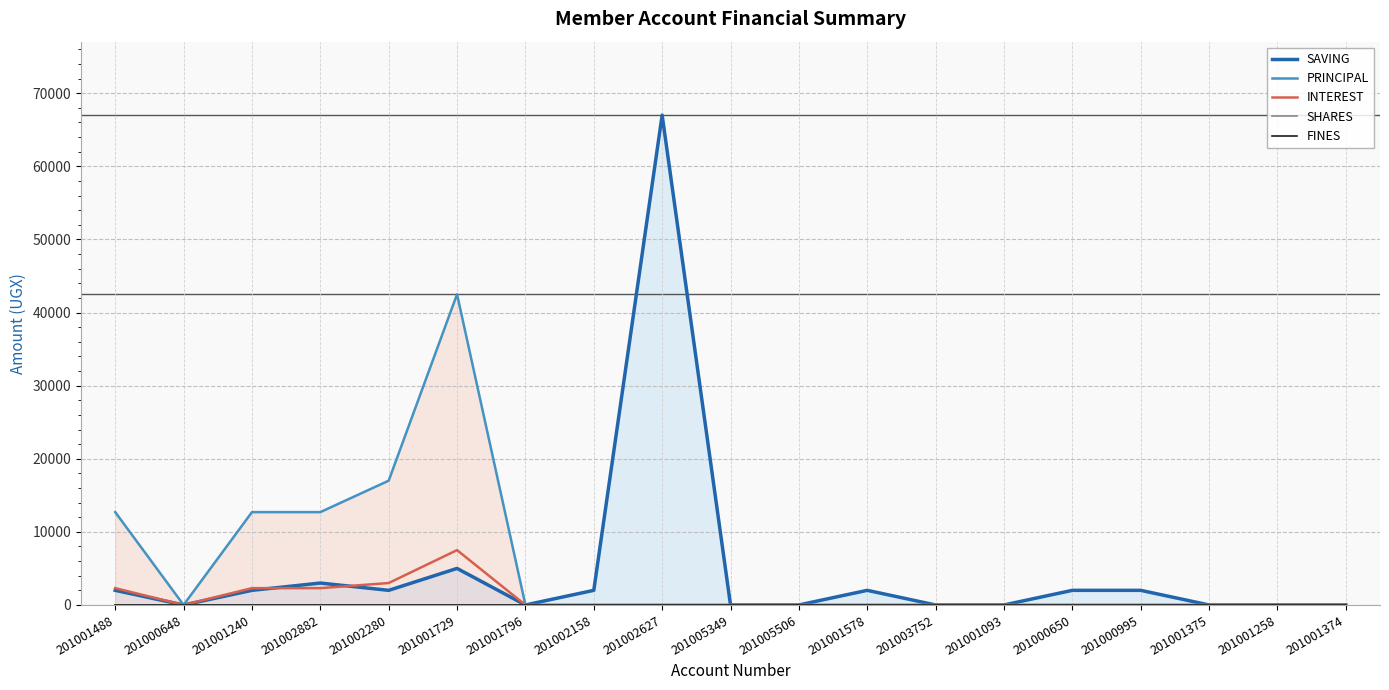

True or false: SHARES has more than 2 points higher than both neighbors.

False